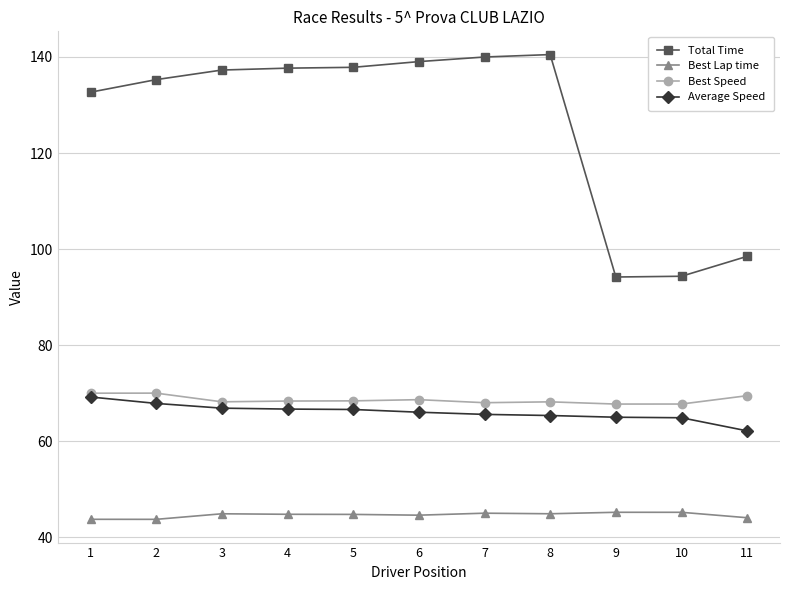

Which series has the largest range (max minus min)?

Total Time